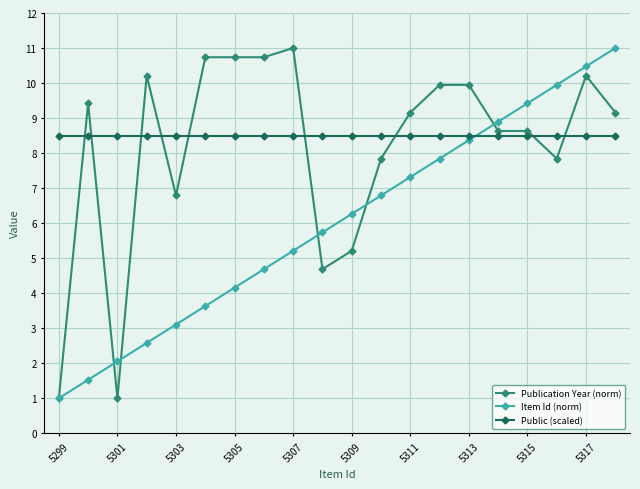

How many data points in Publication Year (norm) are less than 9?

9